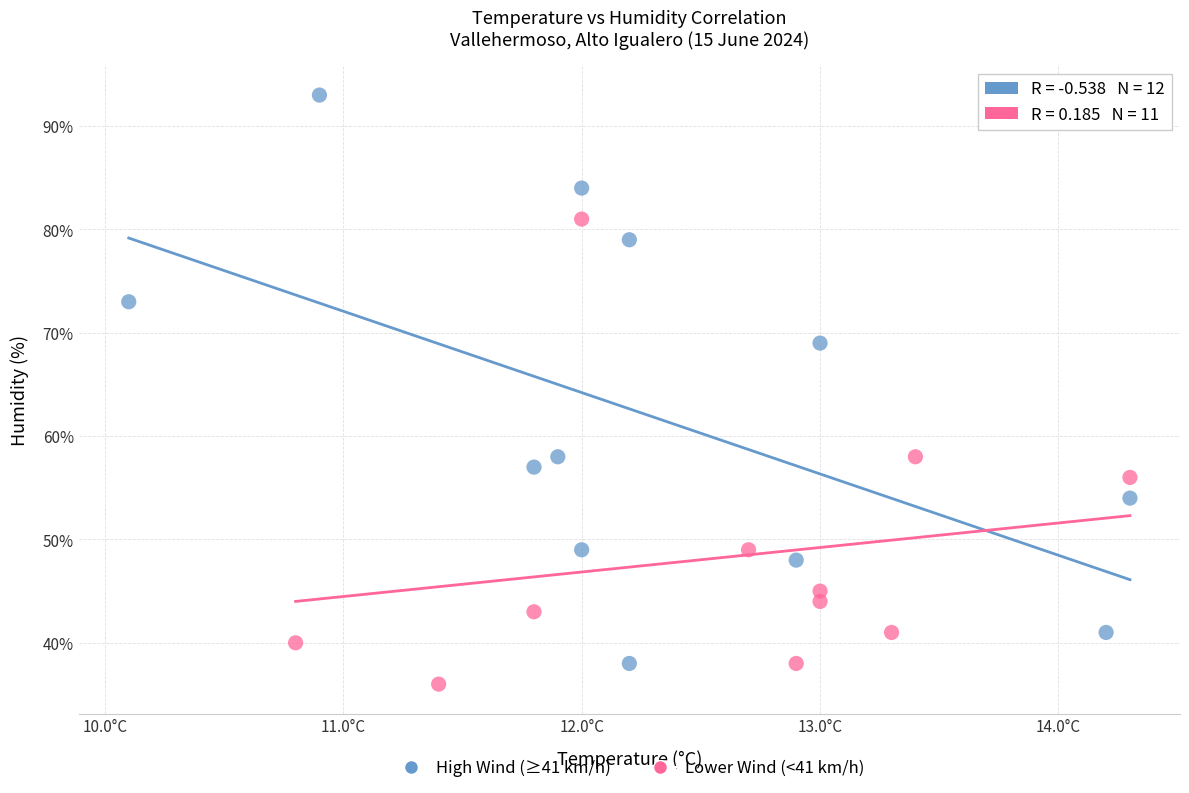

Which series reaches the maximum Y coordinate?

High Wind (≥41 km/h)